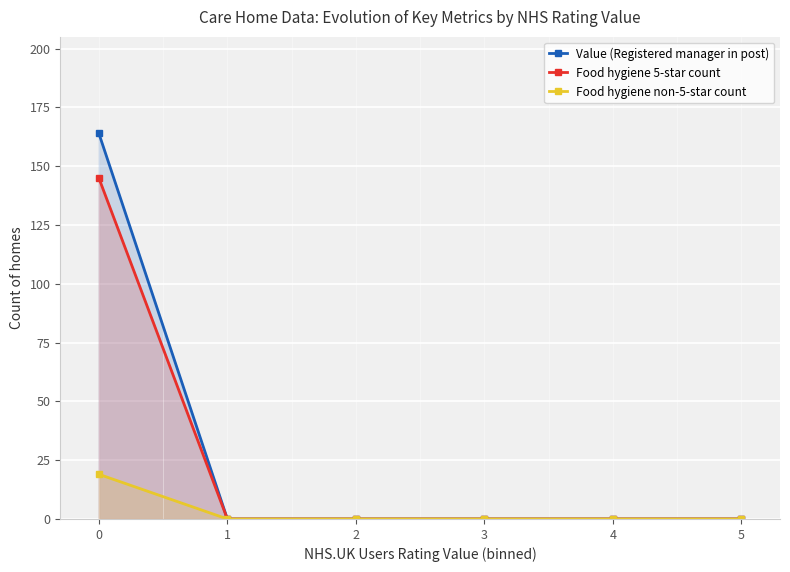

Which series has the largest range (max minus min)?

Value (Registered manager in post)